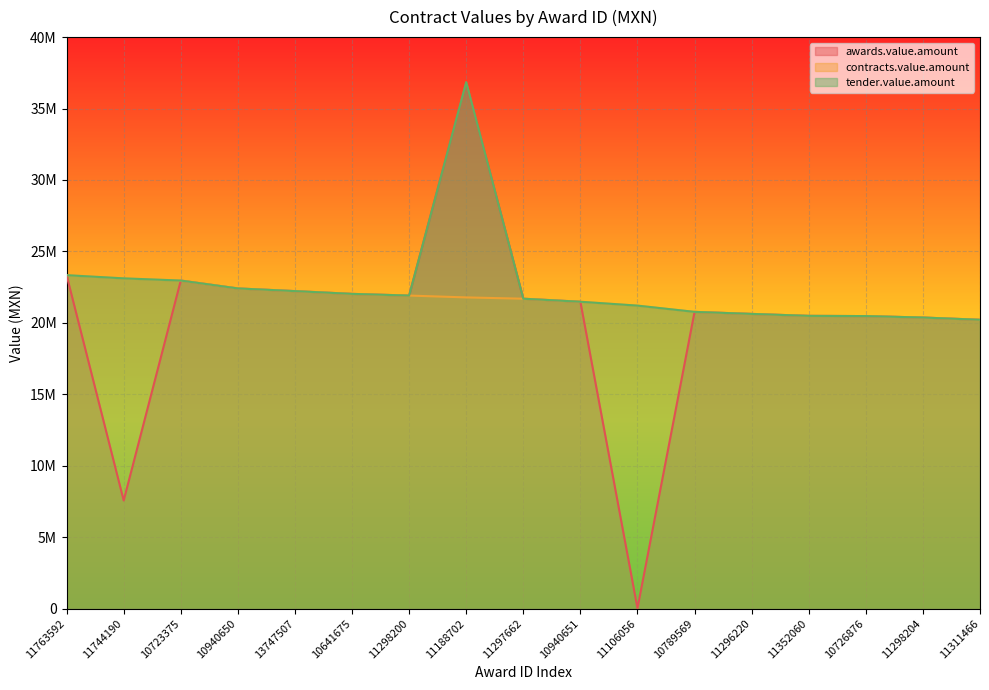

Reading right to left, extract all data points from this chart.

awards.value.amount: 20214331.6	20370642.0	20472491.9	20487772.4	20624039.0	20767099.5	20184.0	21475887.8	21688097.8	36844268.0	21908610.9	22026720.1	22220542.4	22408099.5	22959205.7	7563571.2	23335973.0
contracts.value.amount: 20214331.6	20370642.0	20472491.9	20487772.4	20624039.0	20767099.5	21204800.0	21475887.8	21688097.8	21779823.6	21908610.9	22026720.1	22220542.4	22408099.5	22959205.7	23112396.8	23335973.0
tender.value.amount: 20214331.6	20370642.0	20472491.9	20487772.4	20624039.0	20767099.5	21204800.0	21475887.8	21688097.8	36844268.0	21908610.9	22026720.1	22220542.4	22408099.5	22959205.7	23112396.8	23335973.0